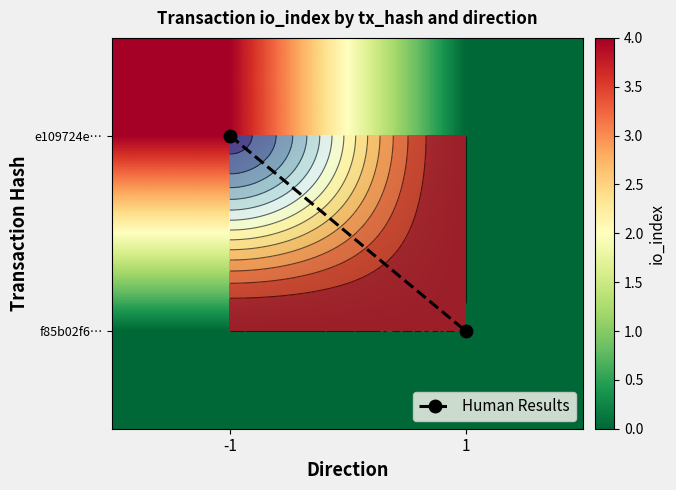

At which category does the chart reach its peak across all series?

-1